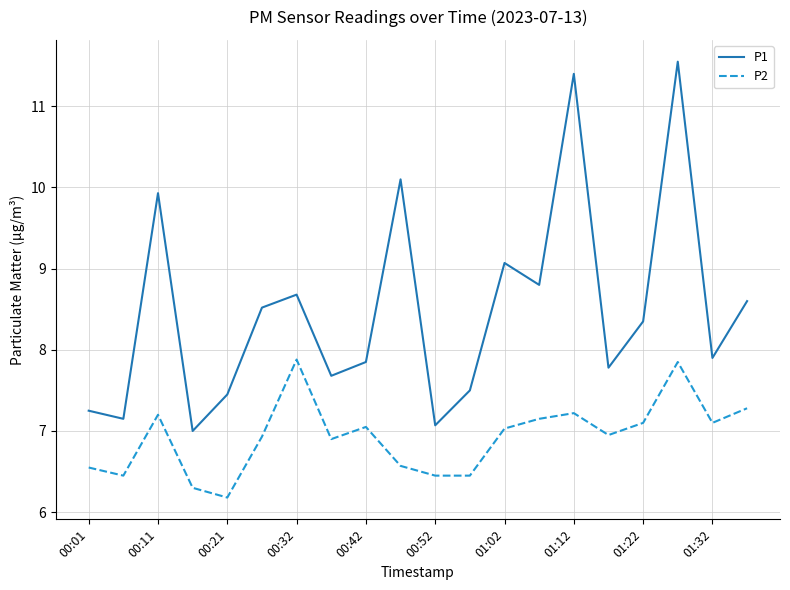

What is the maximum value shown in the chart?

11.6